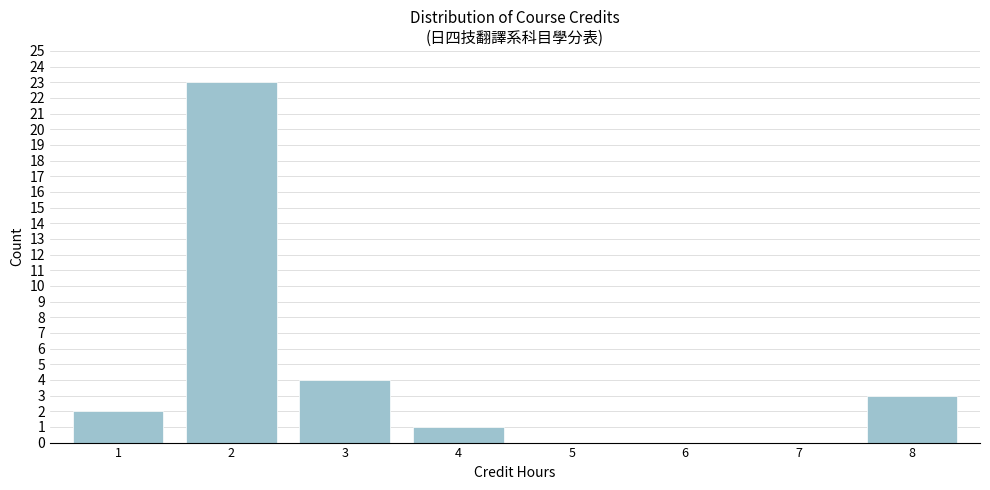

Reading left to right, list every bar in this chart as the range it spans on the x-axis followed by its height. The values are not printed on the chart, so give them approximately, as read against the axis.

0.5 to 1.5: 2
1.5 to 2.5: 23
2.5 to 3.5: 4
3.5 to 4.5: 1
4.5 to 5.5: 0
5.5 to 6.5: 0
6.5 to 7.5: 0
7.5 to 8.5: 3